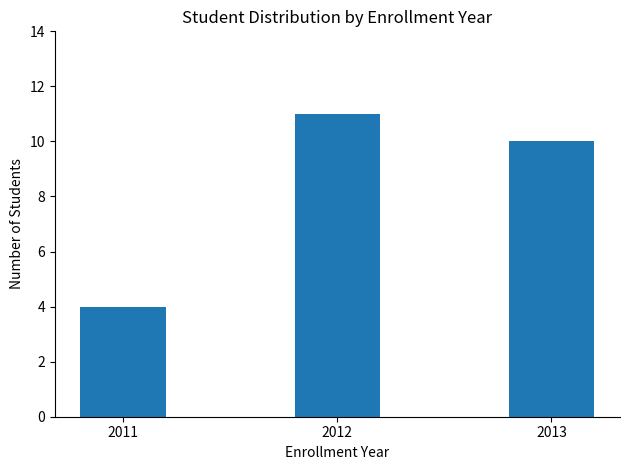

What is the value of the 3rd bar from the left?

10